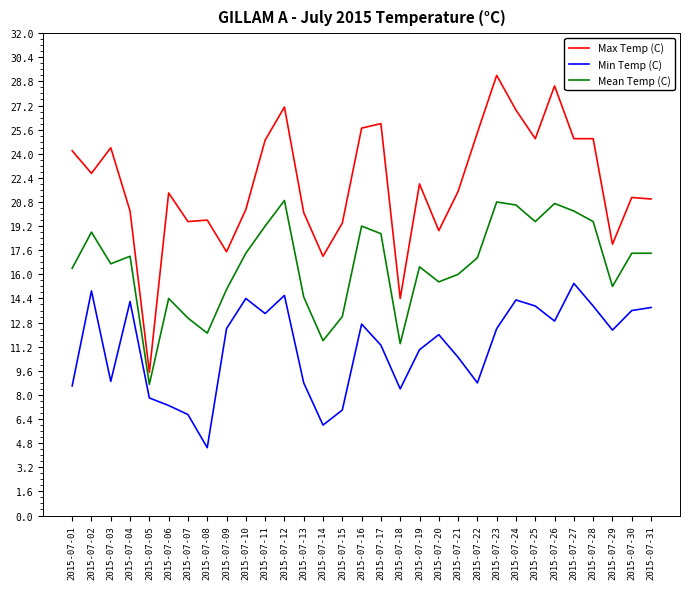

What is the maximum value shown in the chart?

29.2